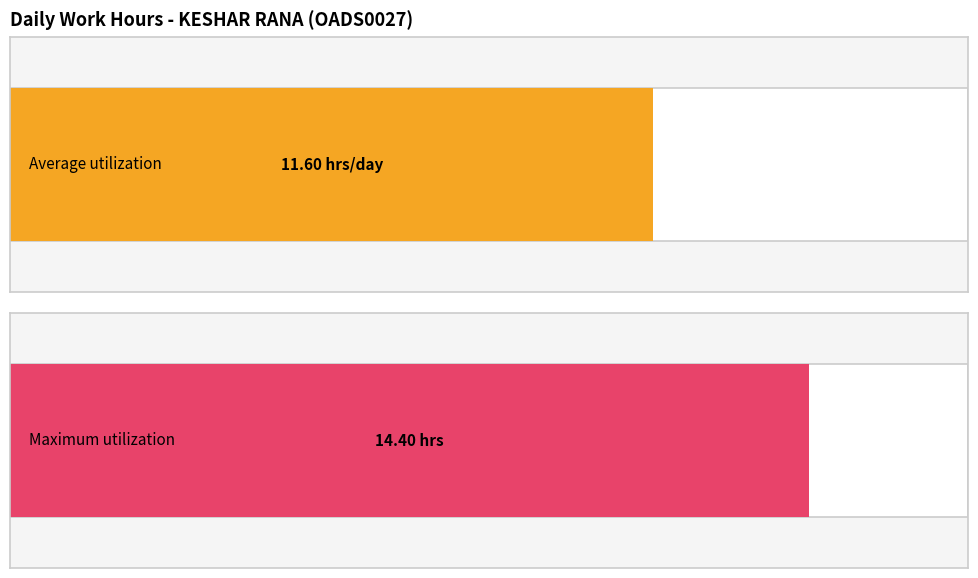

Does the chart contain any negative values?

No